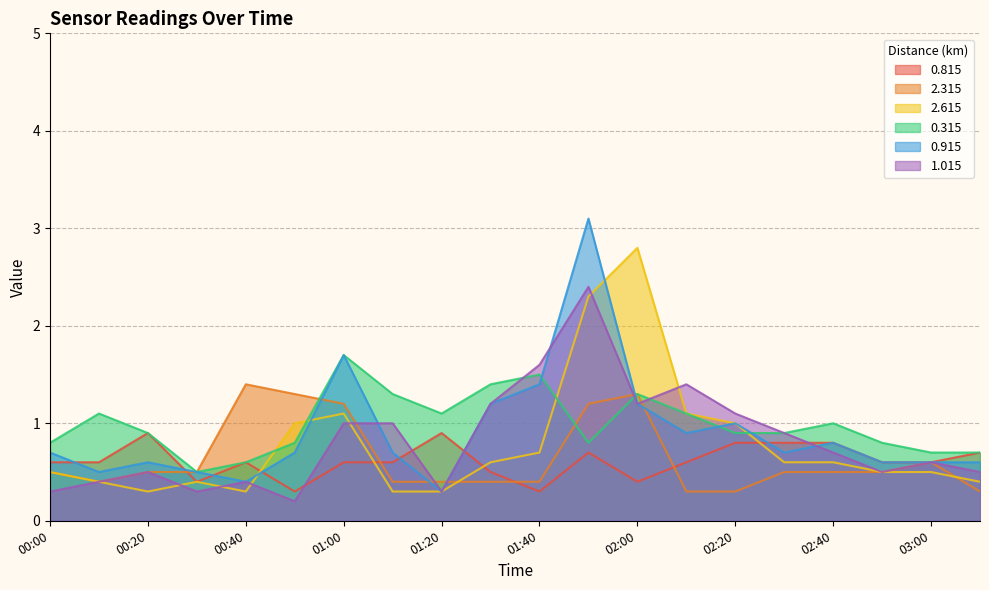

What is the difference between the maximum and minimum values in the 0.815 series?

0.6